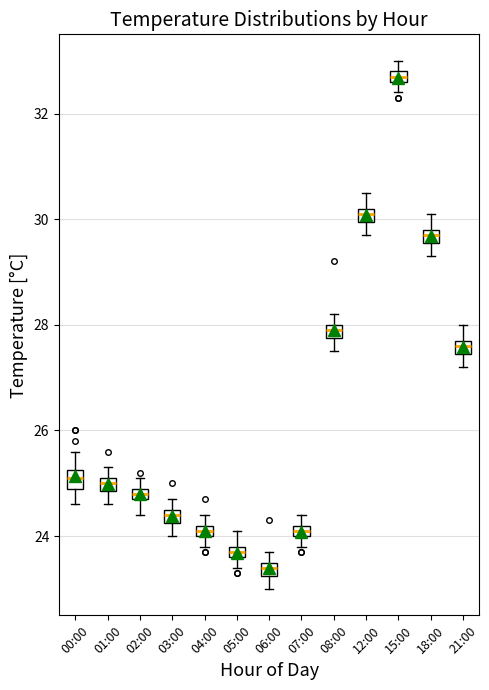

Which box has the highest median line?

15:00